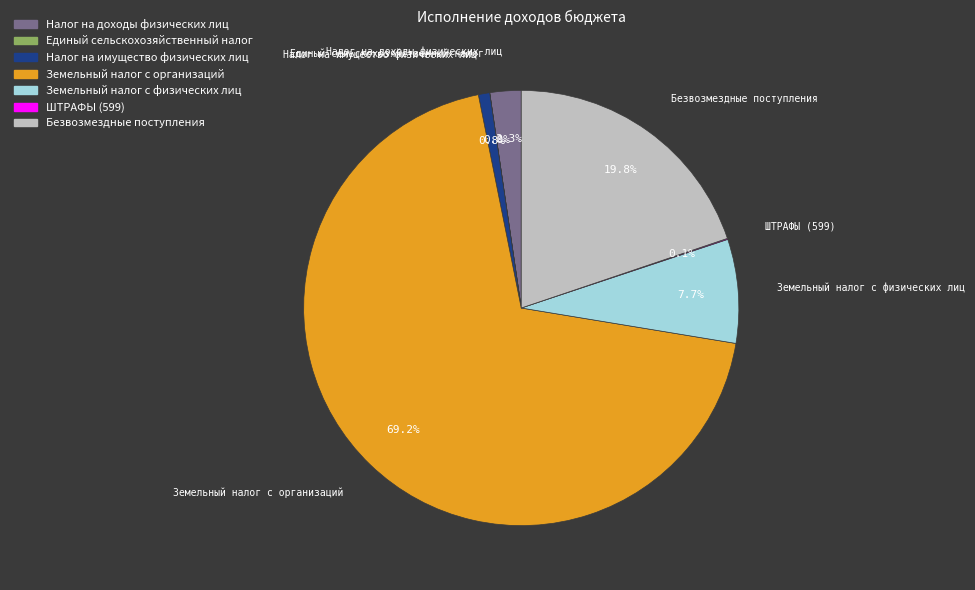

What is the ratio of the value at Земельный налог с физических лиц to the value at Налог на доходы физических лиц?

3.3